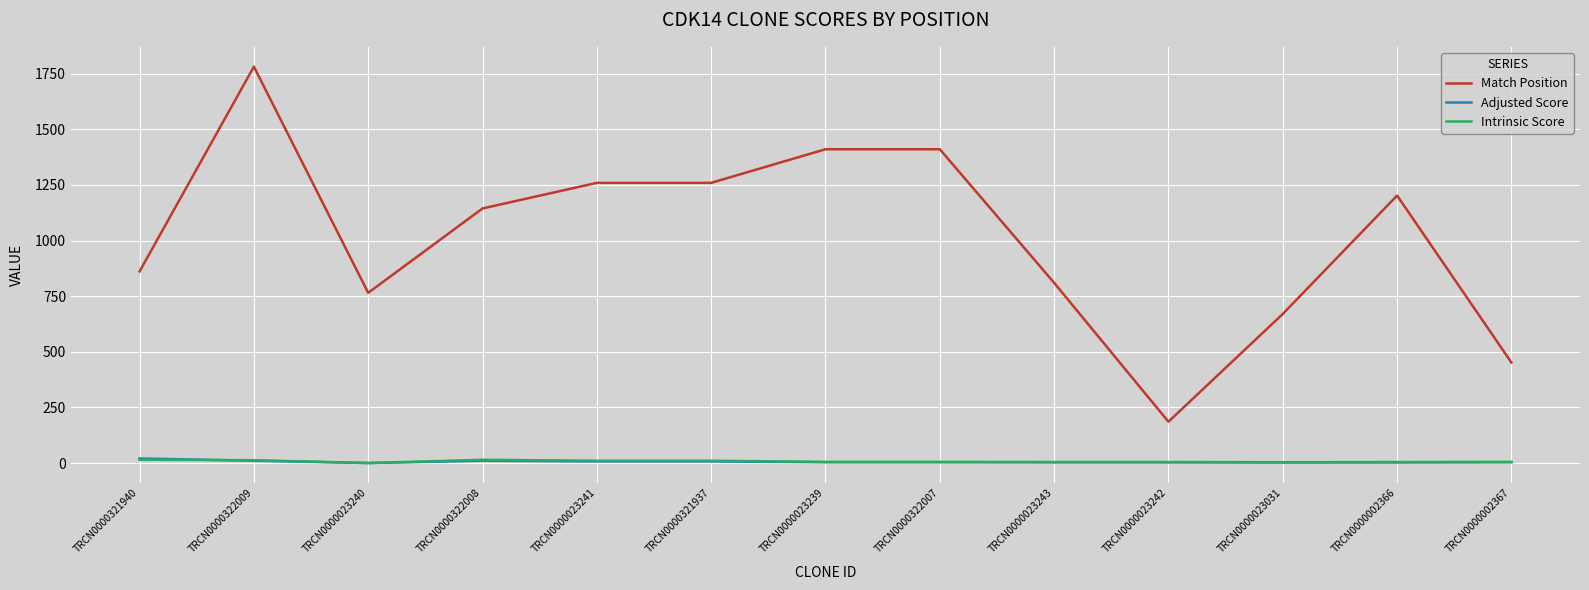

What position from the left is TRCN0000321940?

1